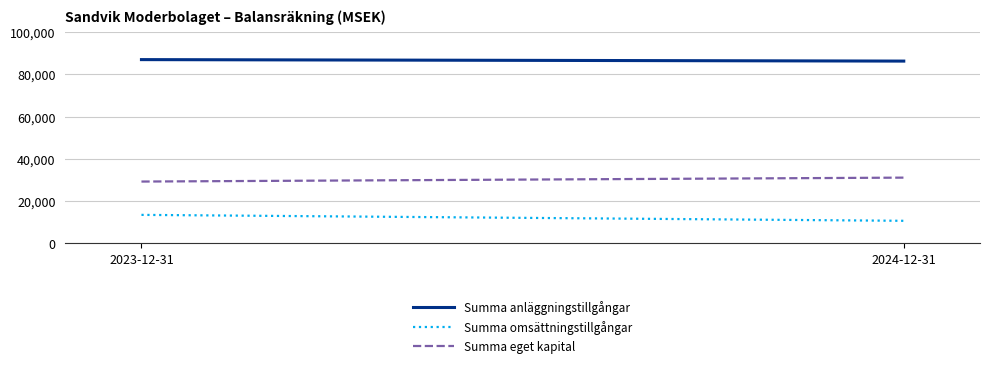

Is it true that Summa omsättningstillgångar equals 10683 at 2024-12-31?

True